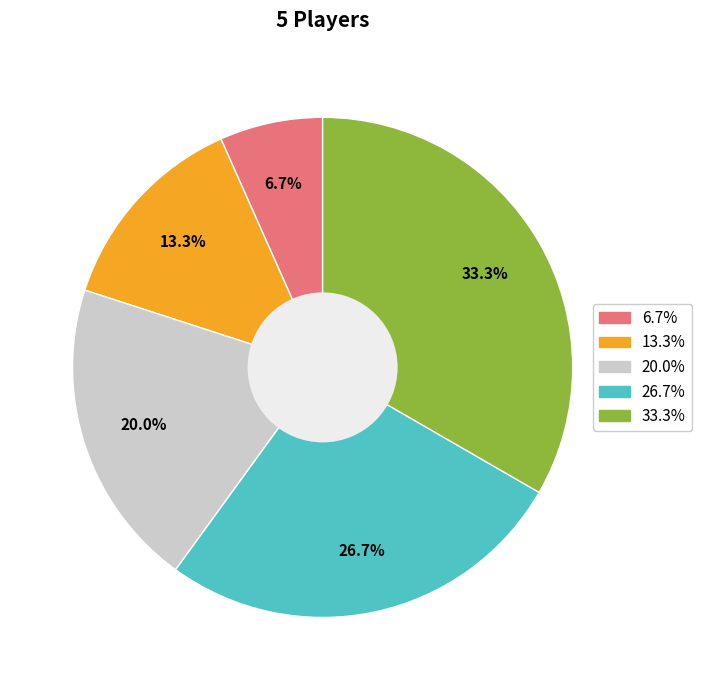

Is there any slice that represents more than half of the pie?

No